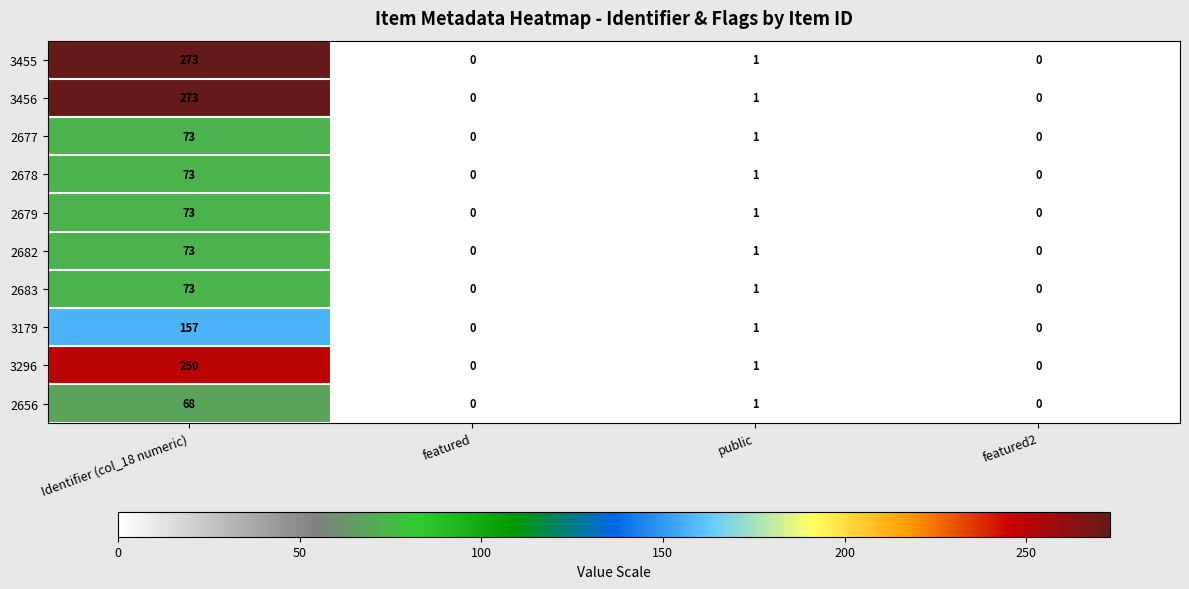

At how many categories does at least one series exceed 188?

1